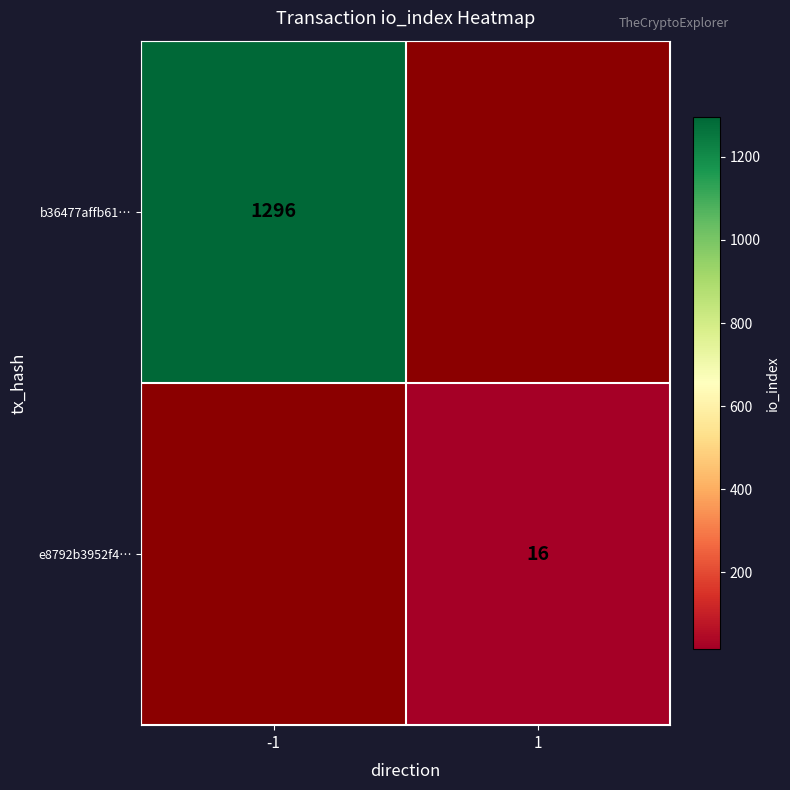

How many series are shown in this chart?

2